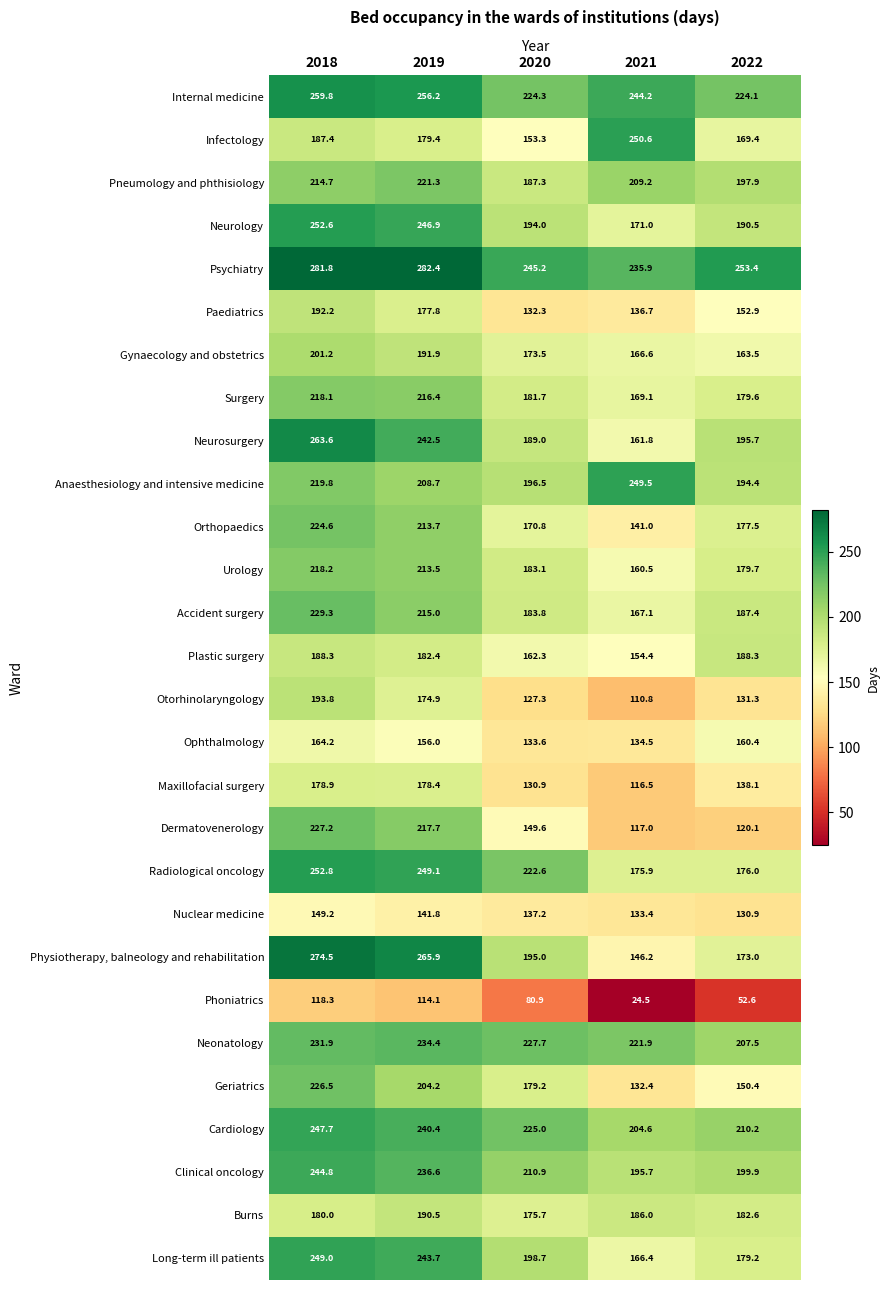

Where is Otorhinolaryngology nearest to the value 152?

2022